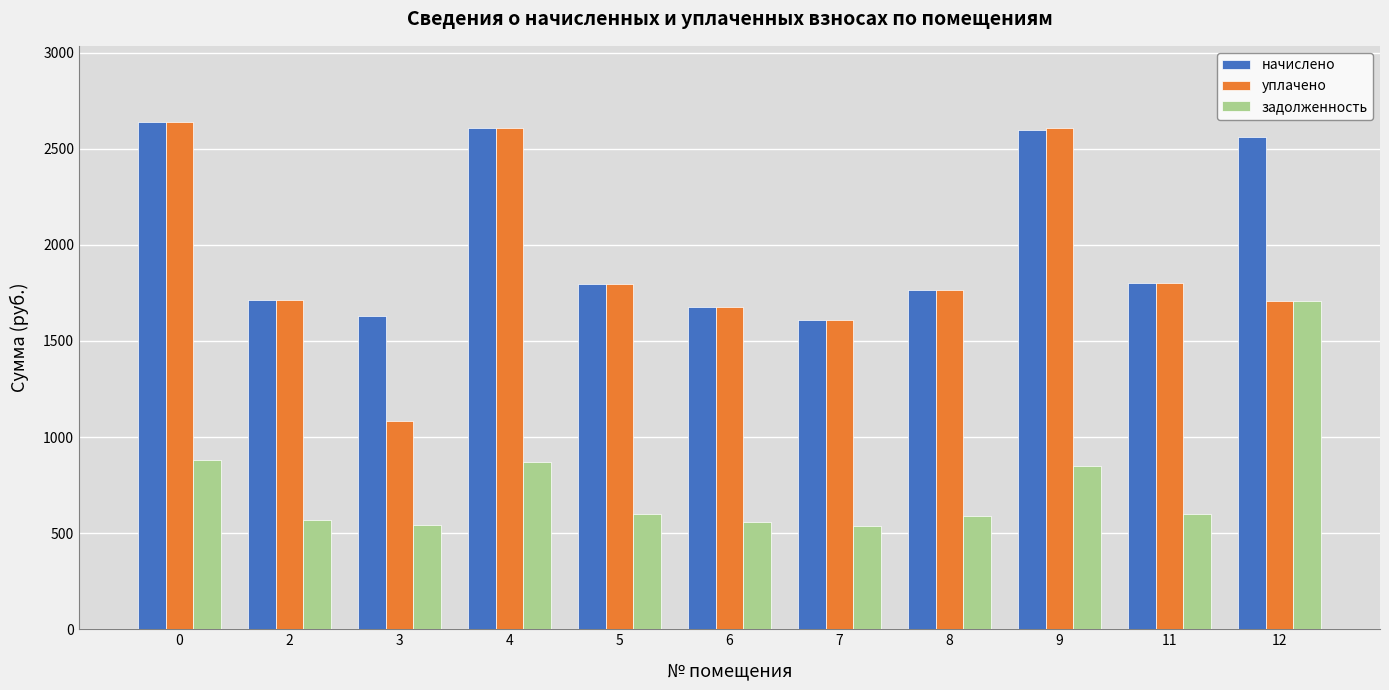

What is the maximum value for задолженность?

1708.4